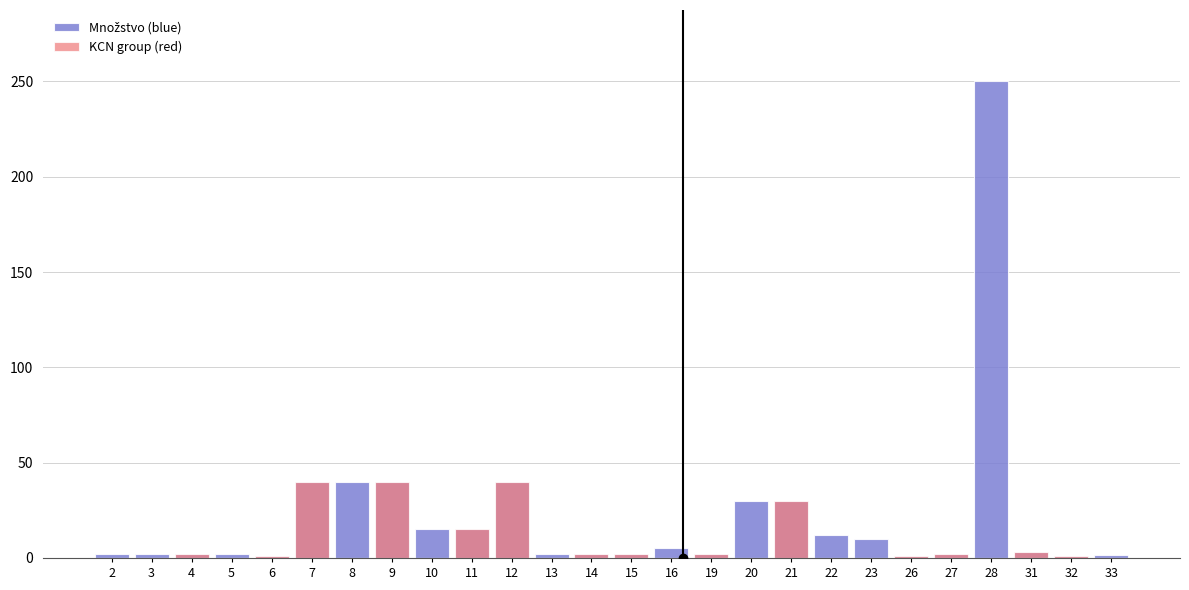

How many bars are there in each group?

2